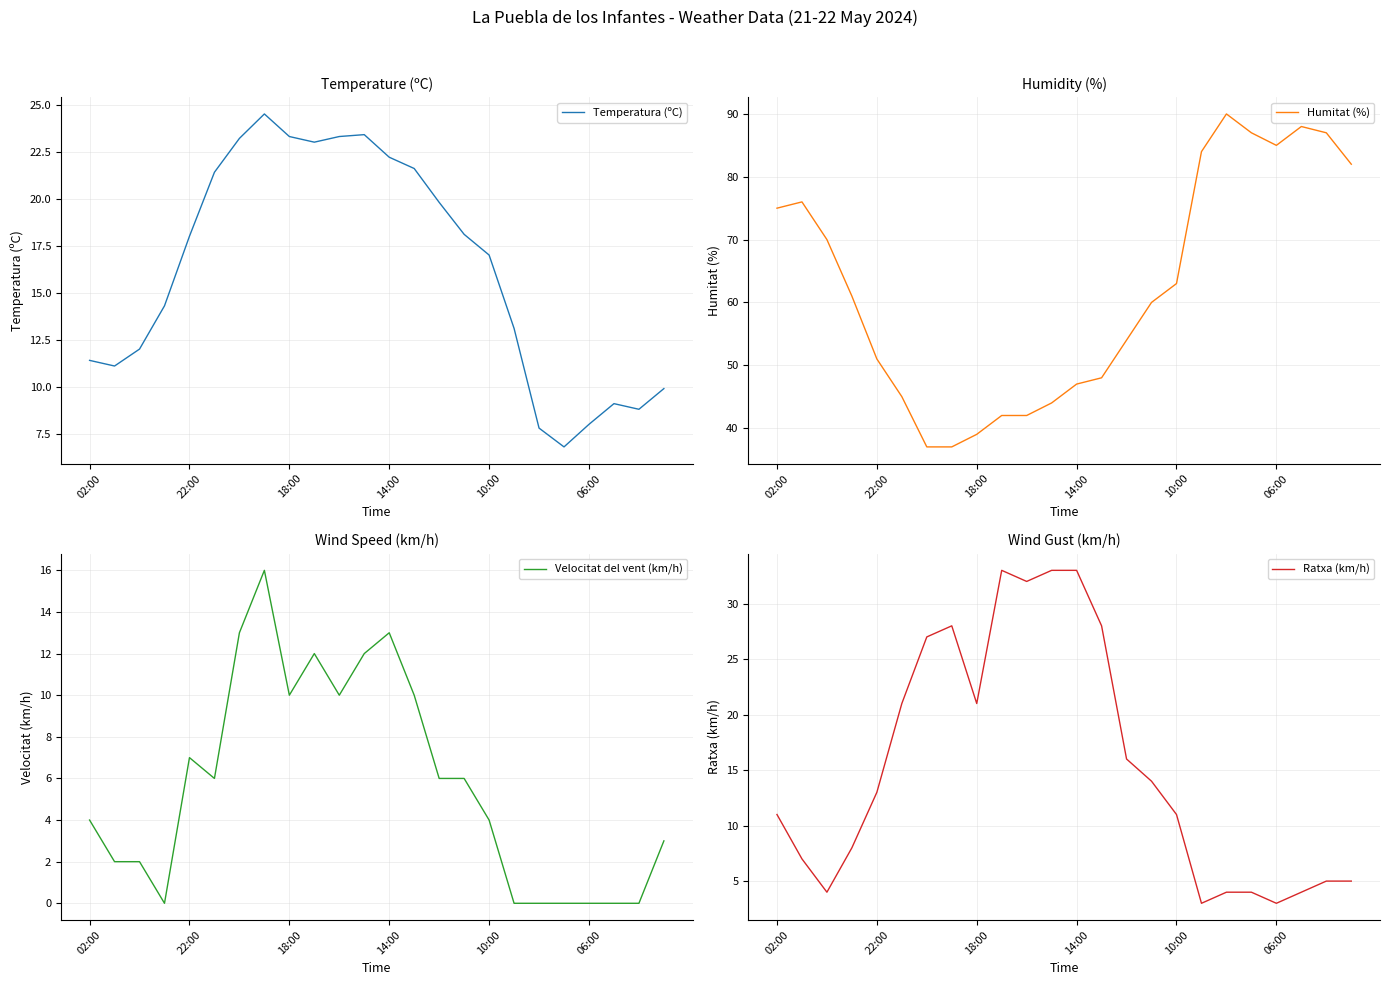

Count the number of data series in this chart.

4